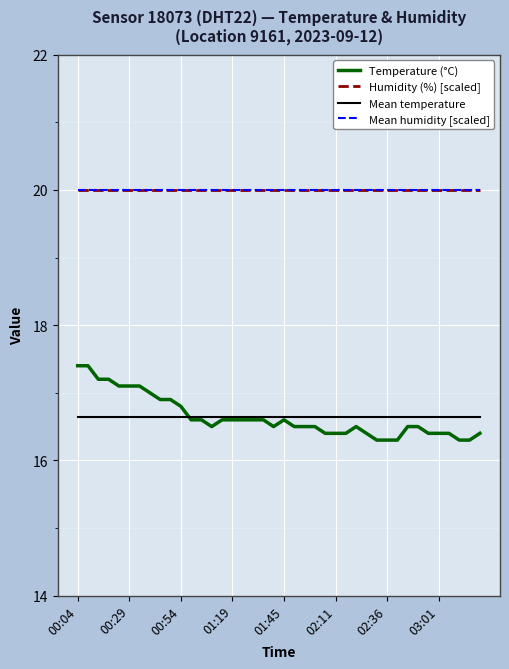

Reading left to right, list all the values displayed in this chart.

Temperature (°C): 17.4	17.4	17.2	17.2	17.1	17.1	17.1	17.0	16.9	16.9	16.8	16.6	16.6	16.5	16.6	16.6	16.6	16.6	16.6	16.5	16.6	16.5	16.5	16.5	16.4	16.4	16.4	16.5	16.4	16.3	16.3	16.3	16.5	16.5	16.4	16.4	16.4	16.3	16.3	16.4
Humidity (%) [scaled]: 20.0	20.0	20.0	20.0	20.0	20.0	20.0	20.0	20.0	20.0	20.0	20.0	20.0	20.0	20.0	20.0	20.0	20.0	20.0	20.0	20.0	20.0	20.0	20.0	20.0	20.0	20.0	20.0	20.0	20.0	20.0	20.0	20.0	20.0	20.0	20.0	20.0	20.0	20.0	20.0
Mean temperature: 16.6	16.6	16.6	16.6	16.6	16.6	16.6	16.6	16.6	16.6	16.6	16.6	16.6	16.6	16.6	16.6	16.6	16.6	16.6	16.6	16.6	16.6	16.6	16.6	16.6	16.6	16.6	16.6	16.6	16.6	16.6	16.6	16.6	16.6	16.6	16.6	16.6	16.6	16.6	16.6
Mean humidity [scaled]: 20.0	20.0	20.0	20.0	20.0	20.0	20.0	20.0	20.0	20.0	20.0	20.0	20.0	20.0	20.0	20.0	20.0	20.0	20.0	20.0	20.0	20.0	20.0	20.0	20.0	20.0	20.0	20.0	20.0	20.0	20.0	20.0	20.0	20.0	20.0	20.0	20.0	20.0	20.0	20.0